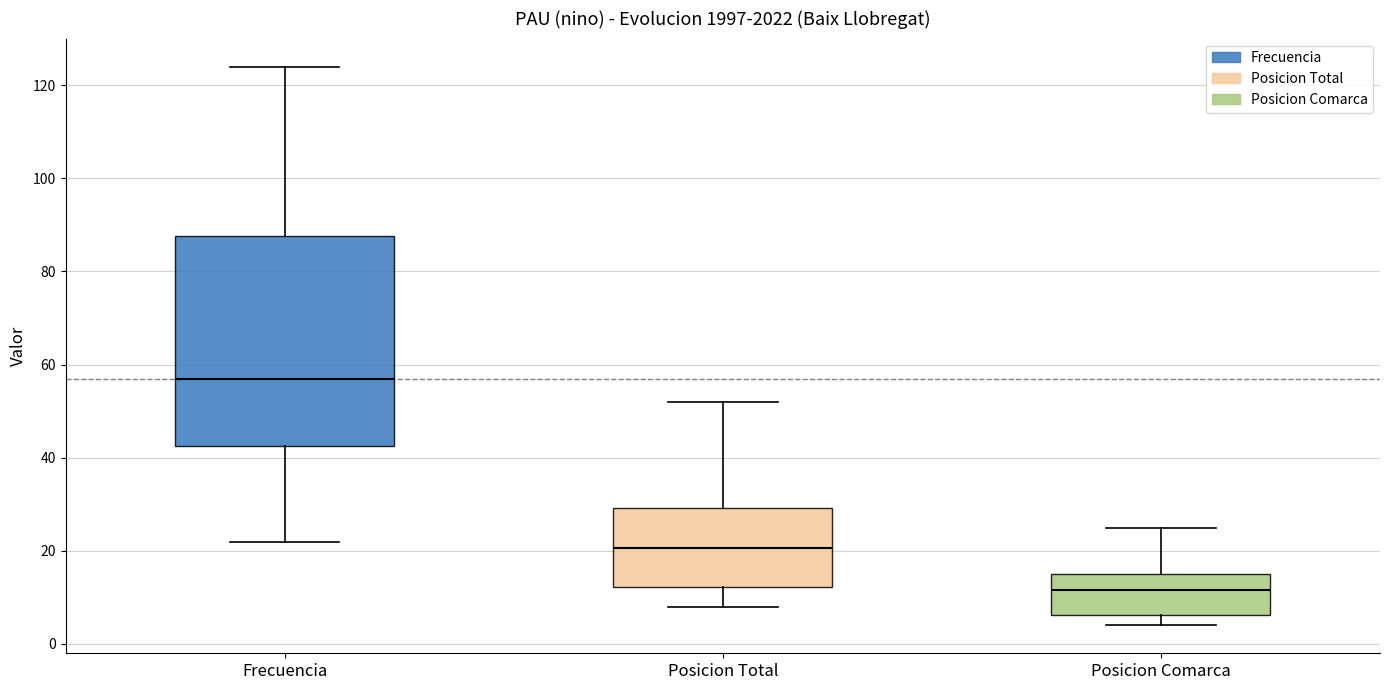

Which box has the highest median line?

Frecuencia